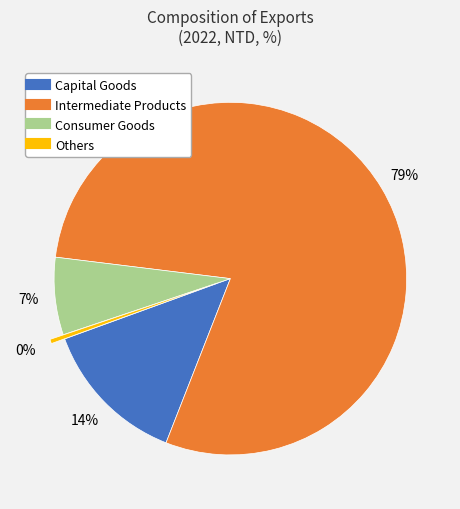

Which has a higher value, Others or Consumer Goods?

Consumer Goods